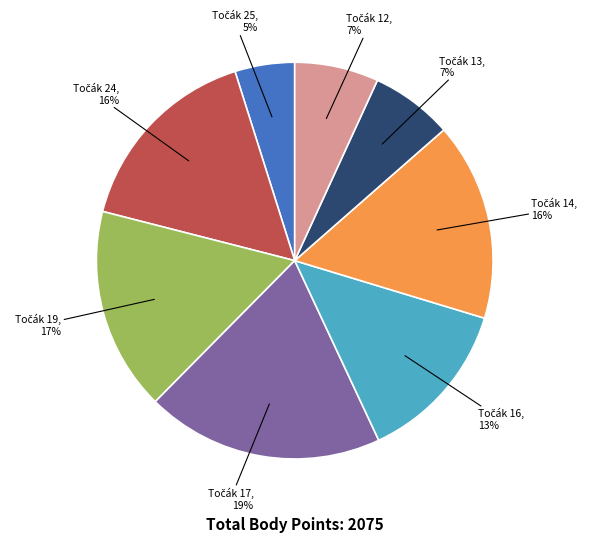

Is there a majority slice in this chart?

No